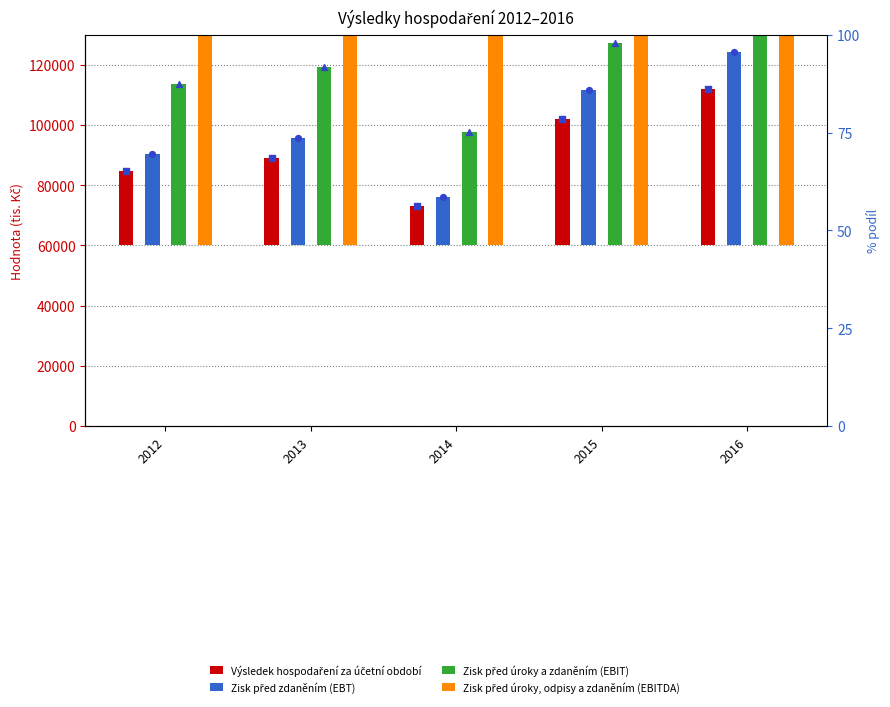

At how many categories does at least one series exceed 59871?

5